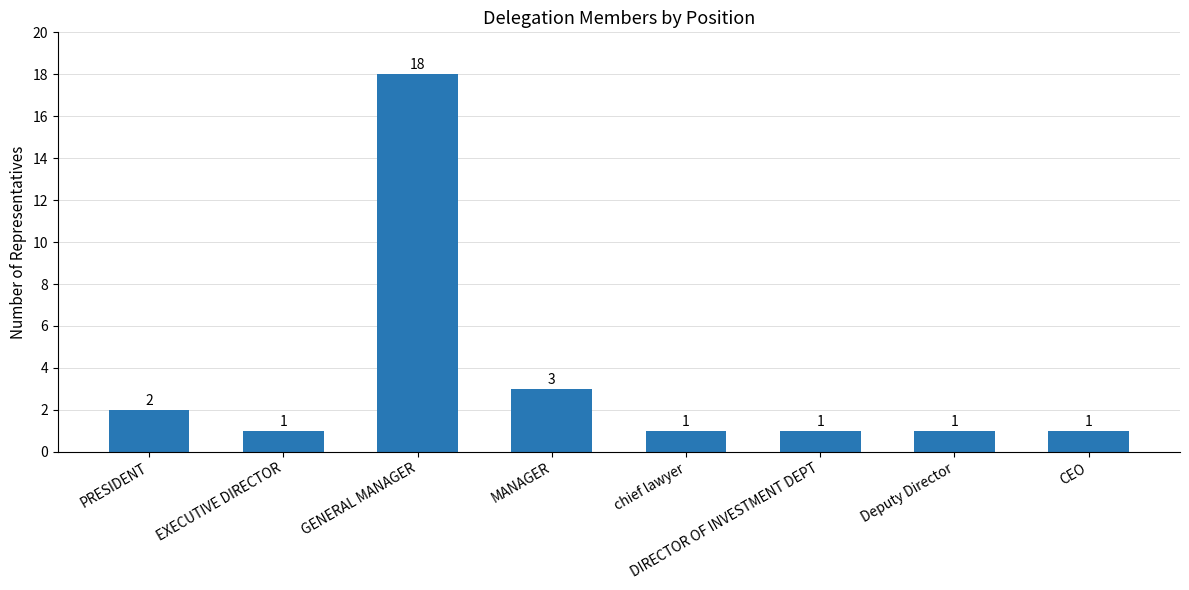

What position from the right is DIRECTOR OF INVESTMENT DEPT?

3